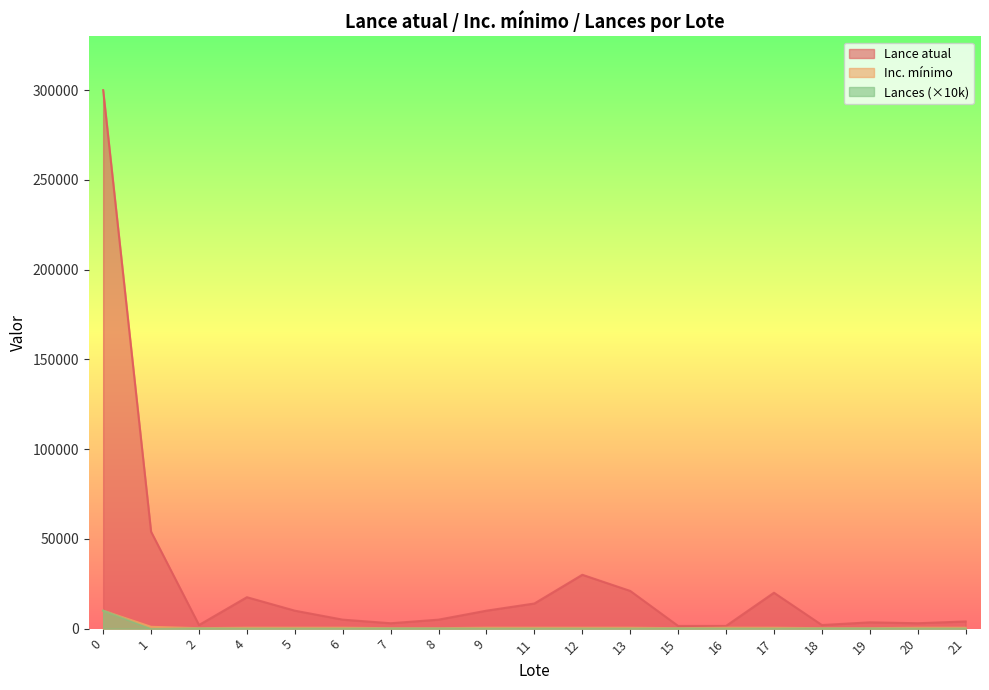

Where is the first local minimum for Inc. mínimo?

2